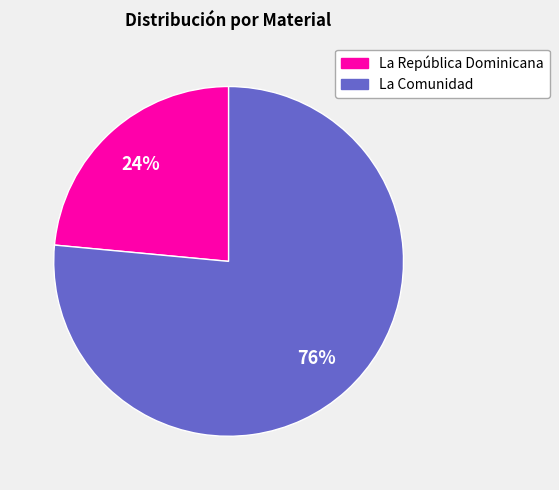

Approximately how many times larger is the value at La República Dominicana compared to La Comunidad?

0.3